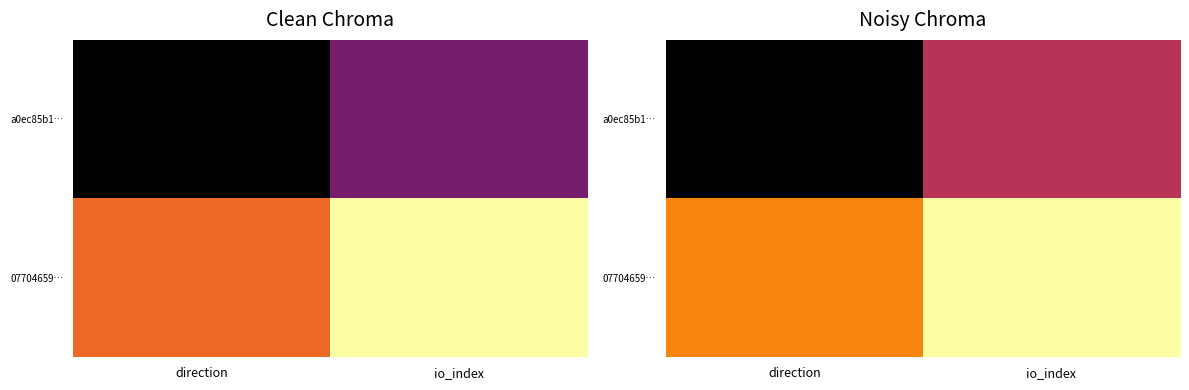

Is it true that 07704659… equals 1.2 at io_index?

False